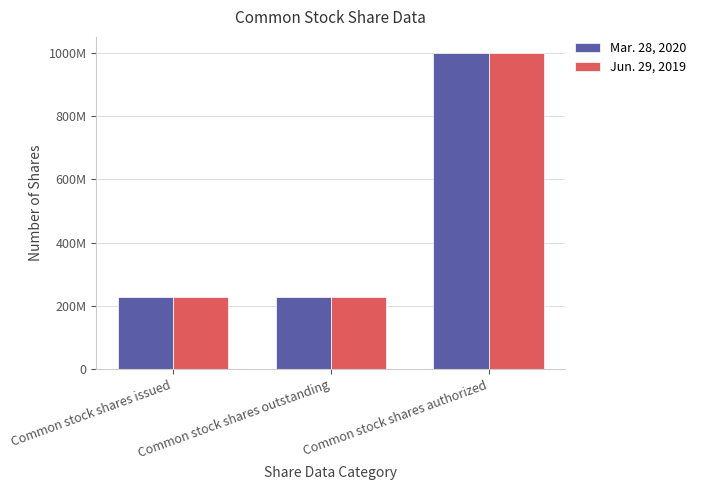

At Common stock shares outstanding, list the series in order from smallest to largest.

Mar. 28, 2020, Jun. 29, 2019